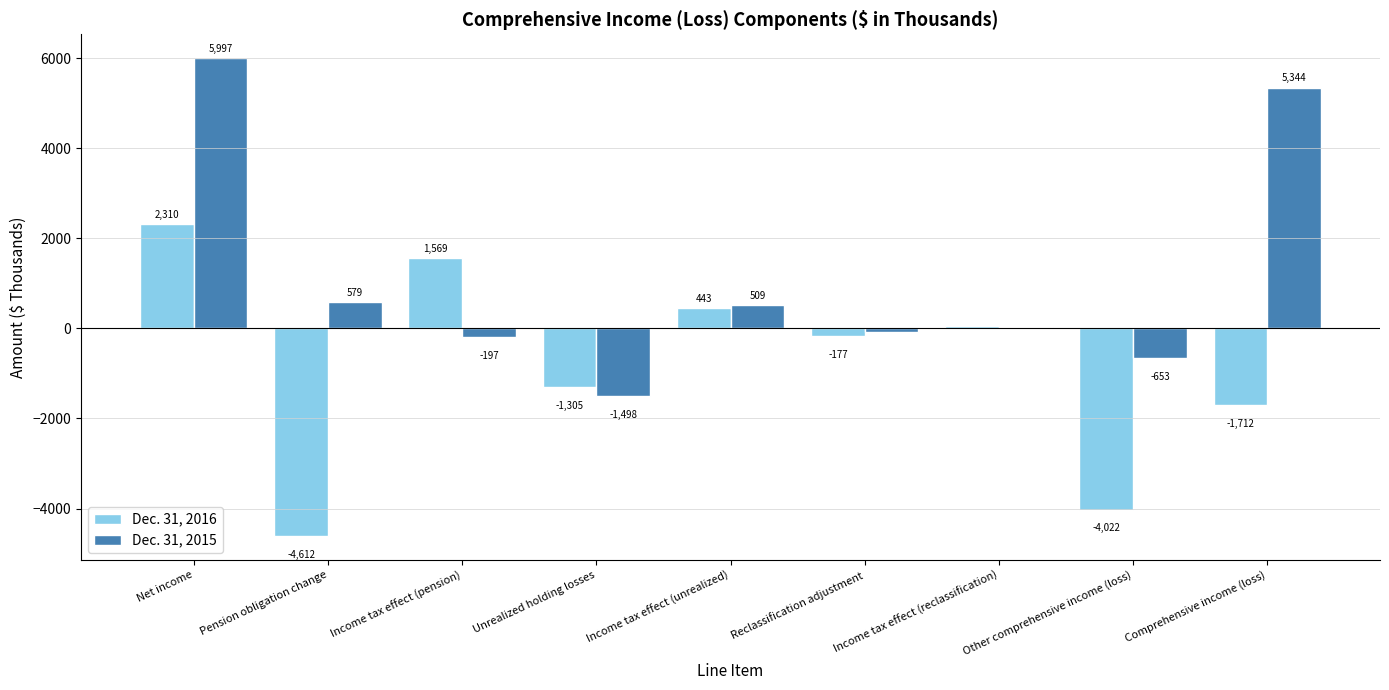

The Dec. 31, 2015 series shows 3408 at Net income. True or false?

False